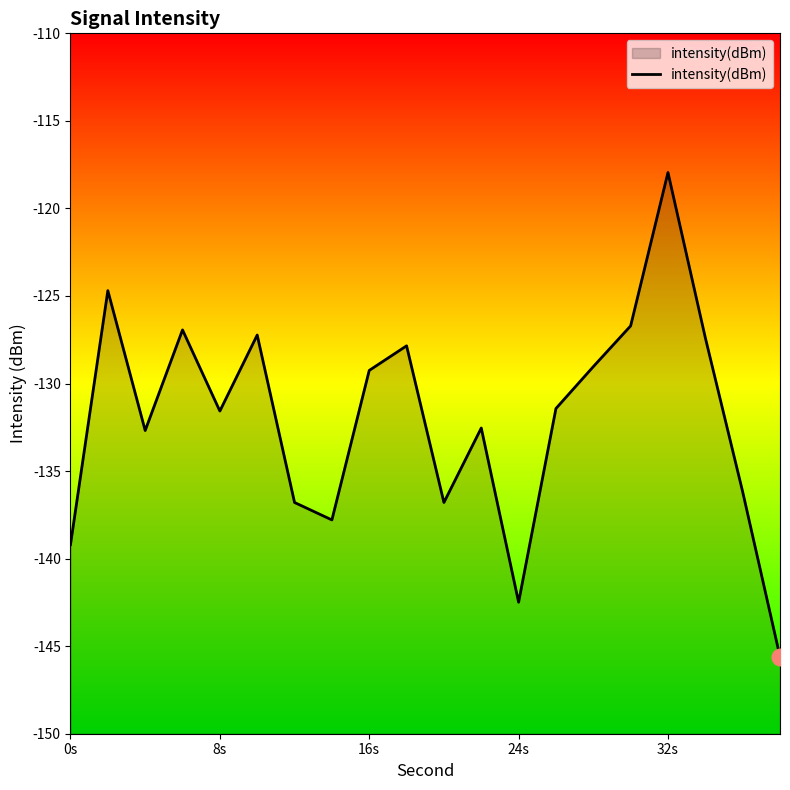

What is the greatest value displayed?

-117.9